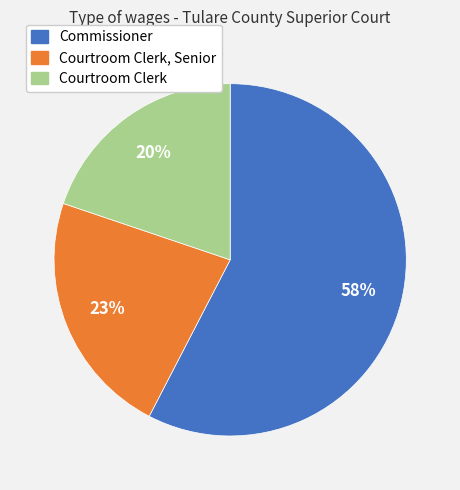

Does any single category account for the majority?

Yes